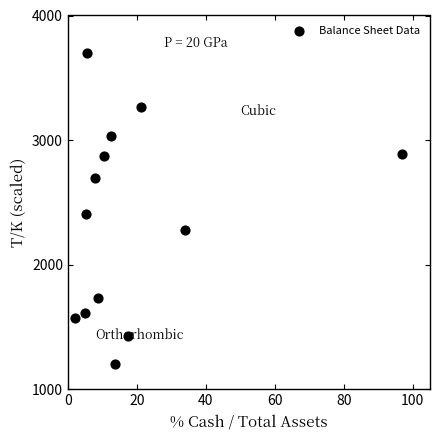

What Y value in the scatter plot is closest to 2450?

2404.5